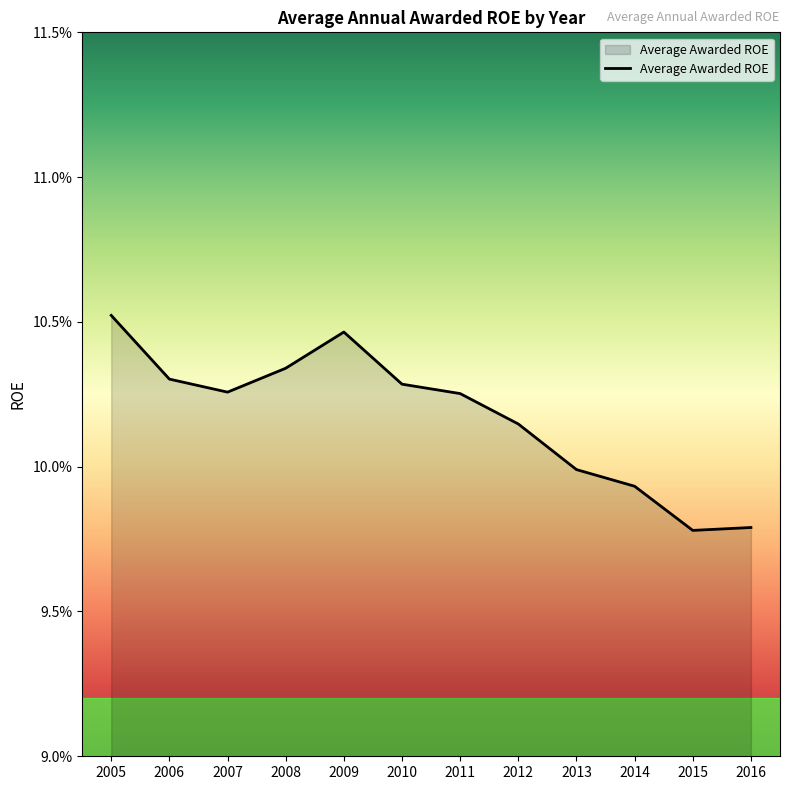

List the labels in order of value, largest first.

2005, 2009, 2008, 2006, 2010, 2007, 2011, 2012, 2013, 2014, 2016, 2015